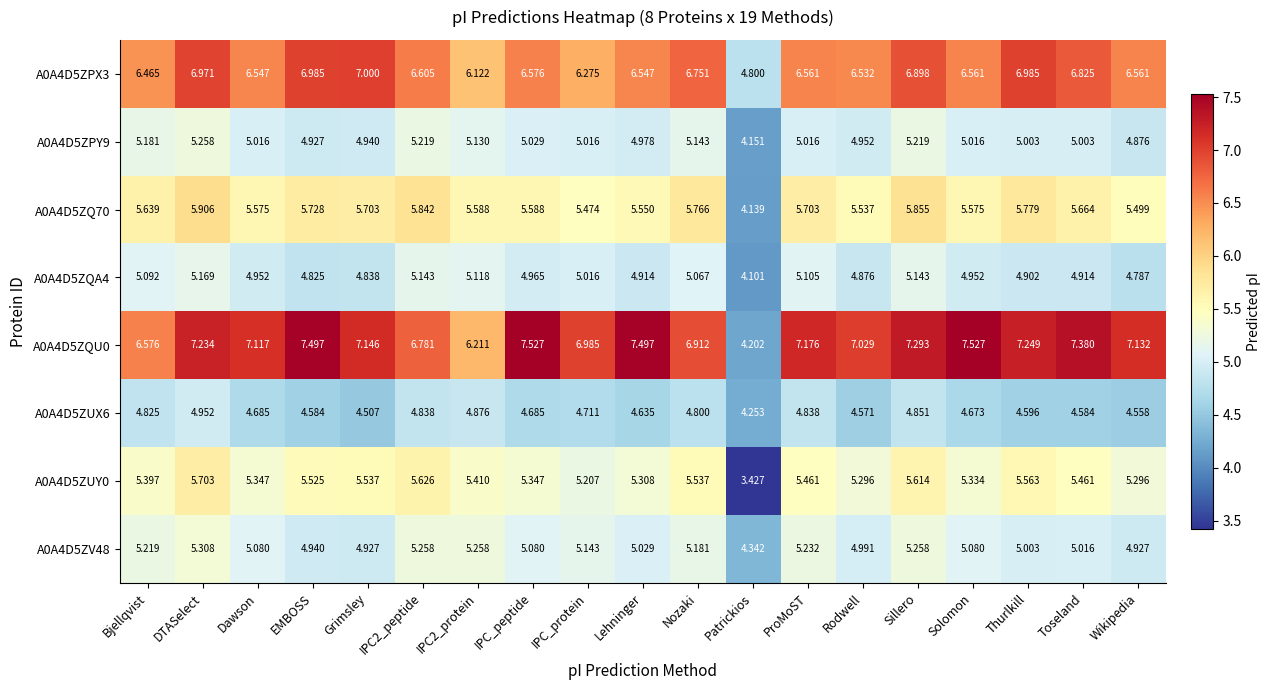

Is the value of A0A4D5ZPY9 at Patrickios greater than the value of A0A4D5ZUY0 at Bjellqvist?

No